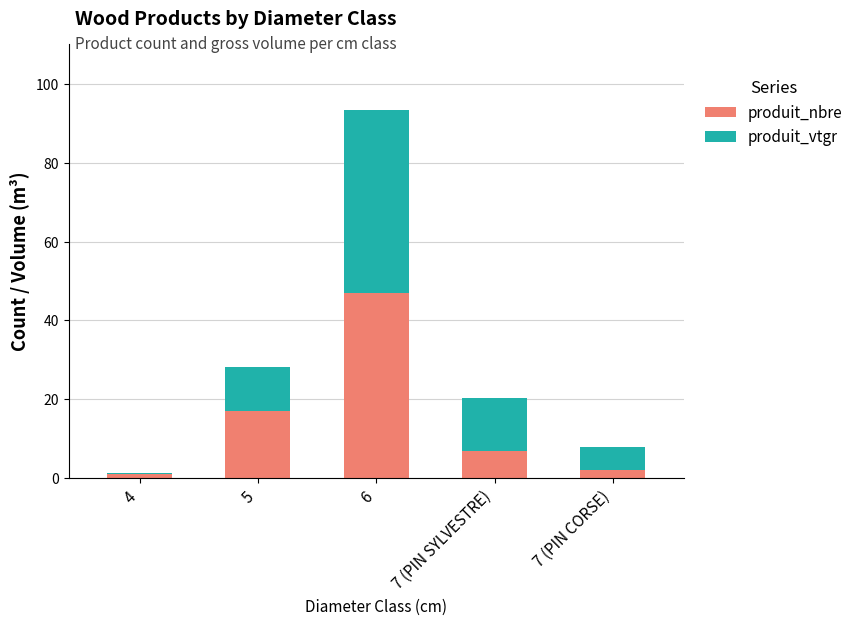

Which category has the highest value in the produit_nbre series?

6